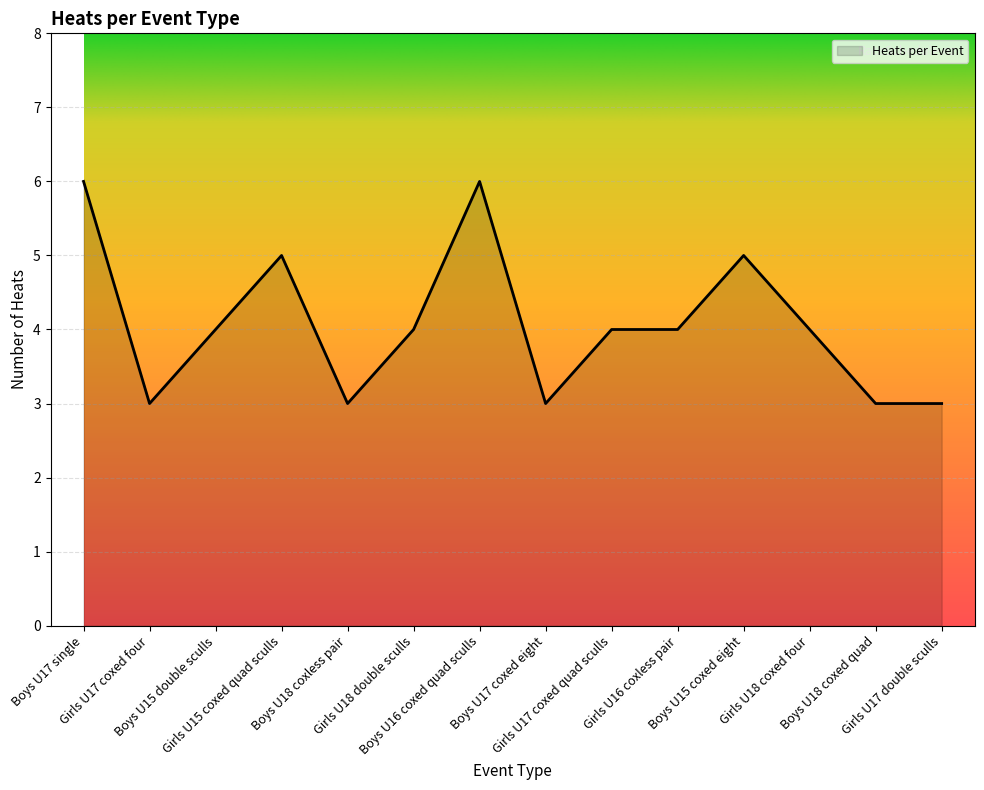

What is the greatest value displayed?

6